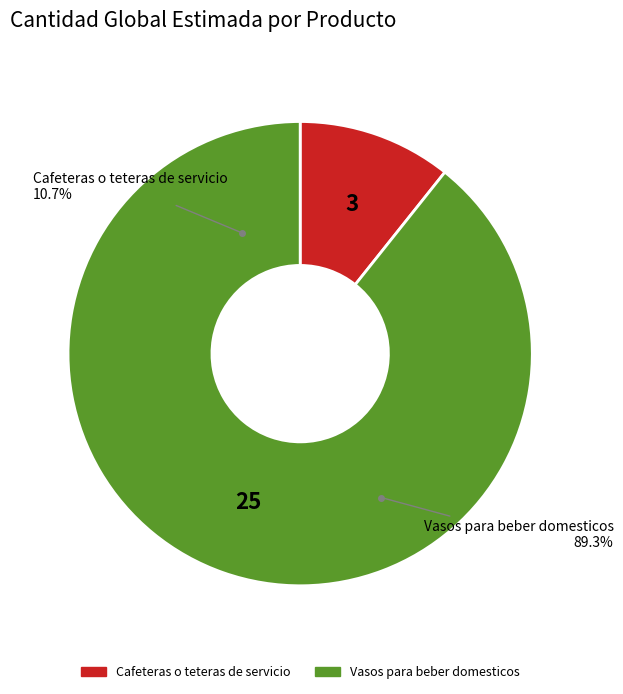

What percentage is NOT represented by Cafeteras o teteras de servicio?

89.3%